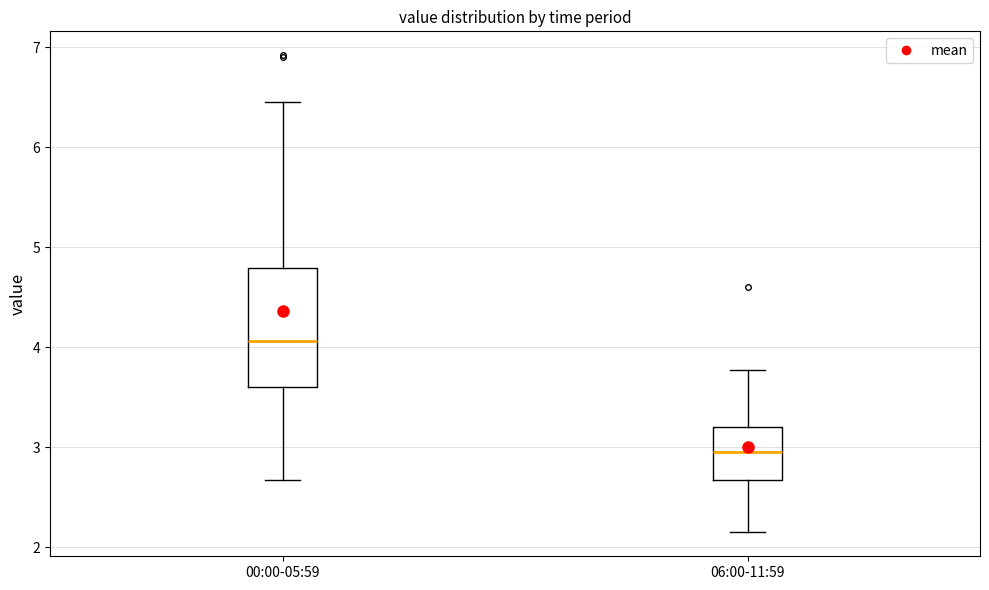

Comparing the boxes themselves (not the whiskers), which one is the tallest?

00:00-05:59